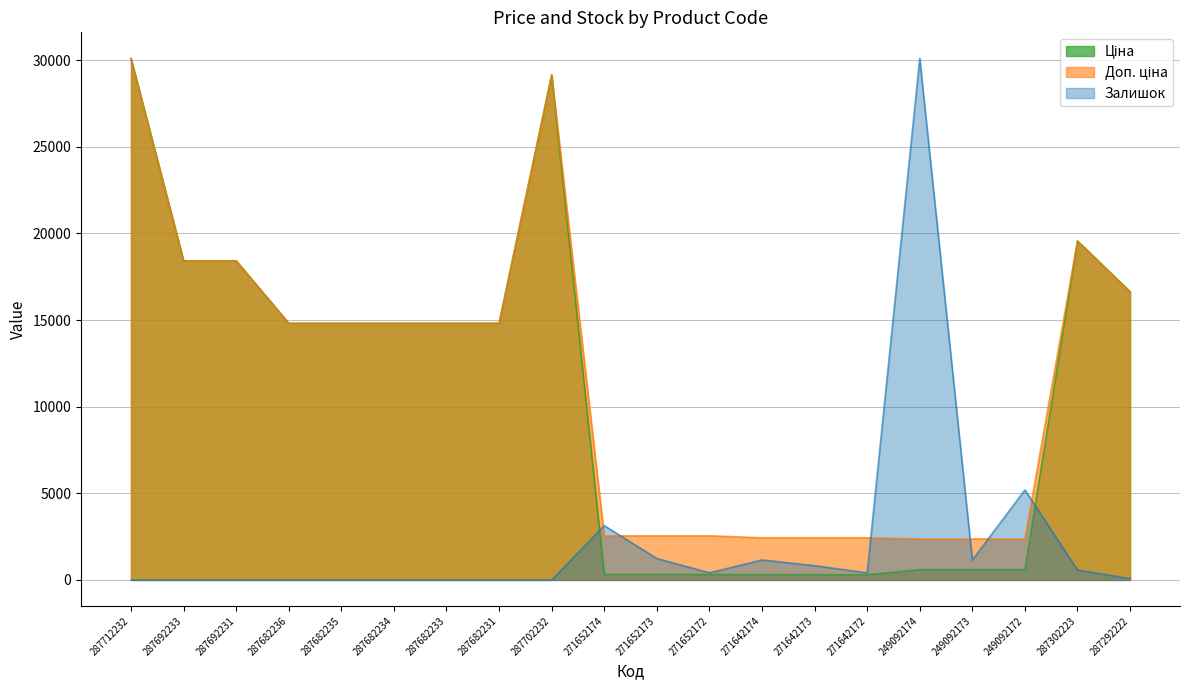

How many data points does each series have?

20